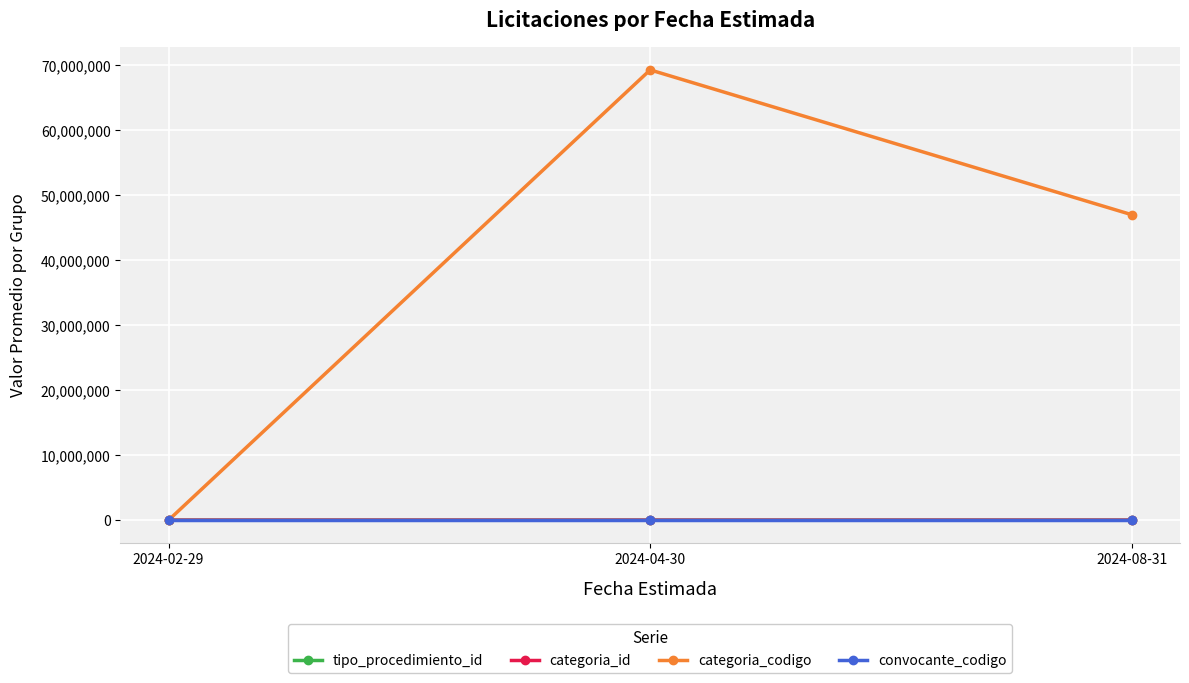

At which label does categoria_codigo reach its peak?

2024-04-30